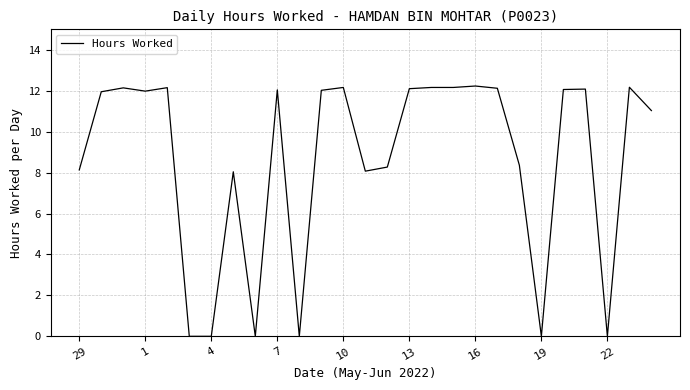

What is the maximum value shown in the chart?

12.2